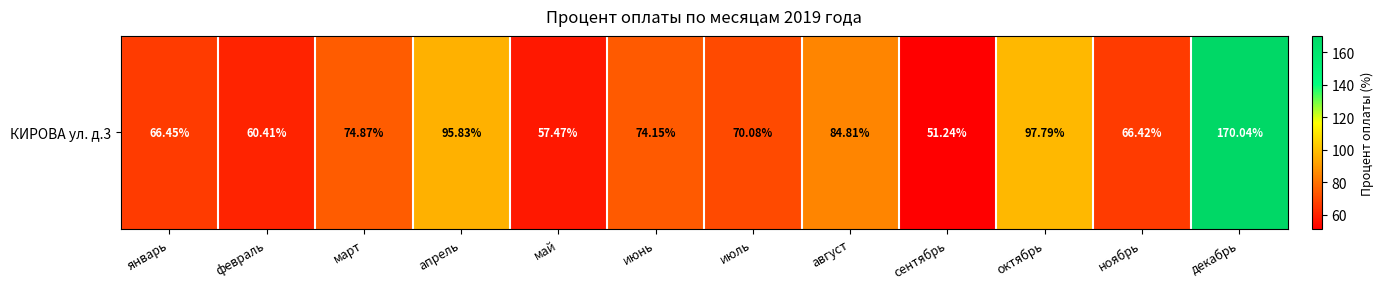

What value does the data have at апрель?

95.8